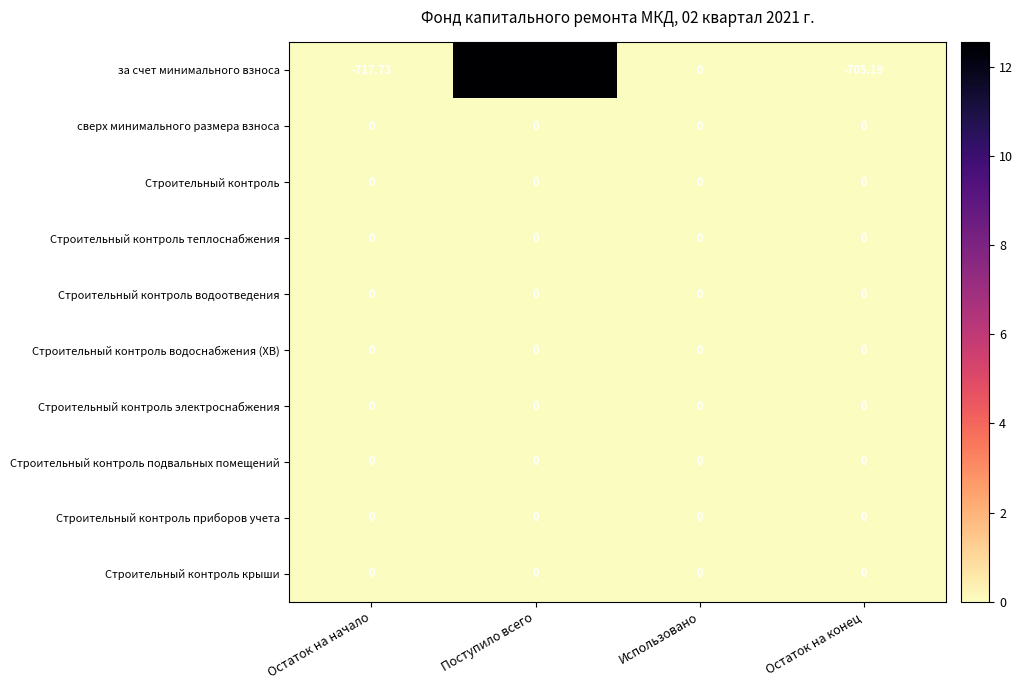

Which series has the widest spread of values?

за счет минимального взноса